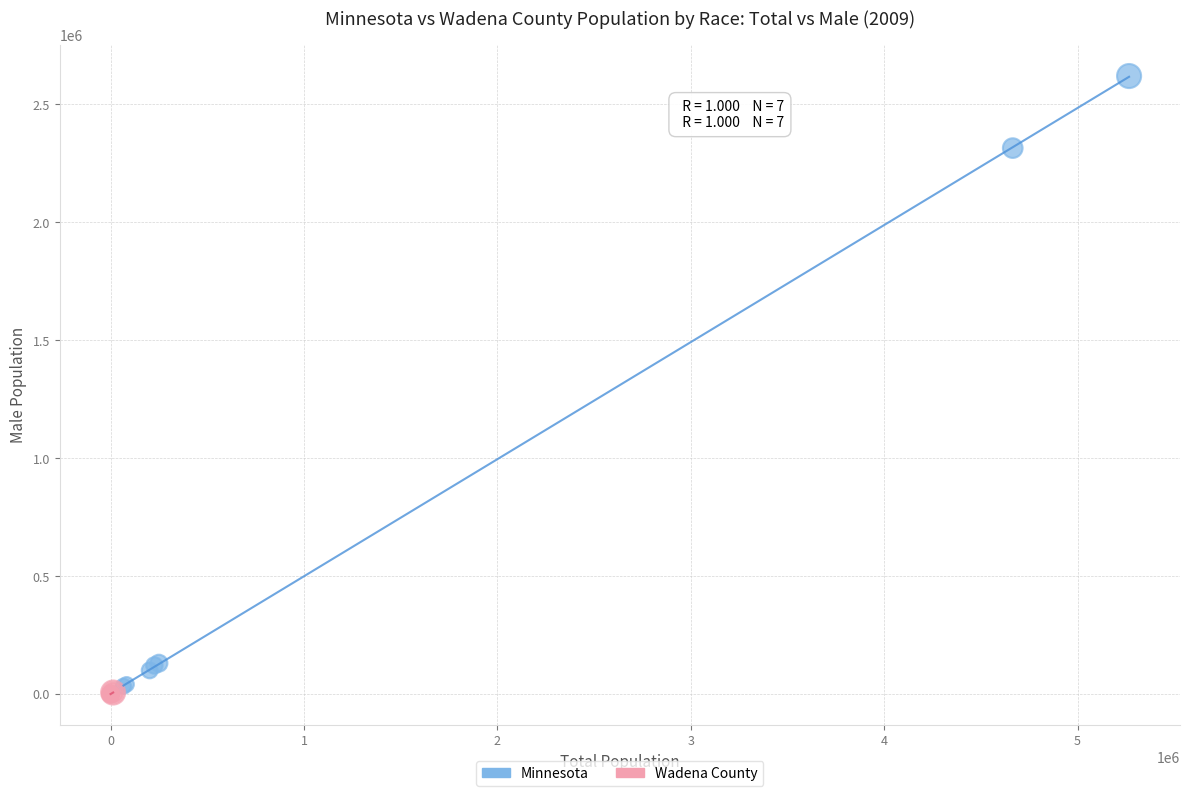

Which series reaches the maximum Y coordinate?

Minnesota